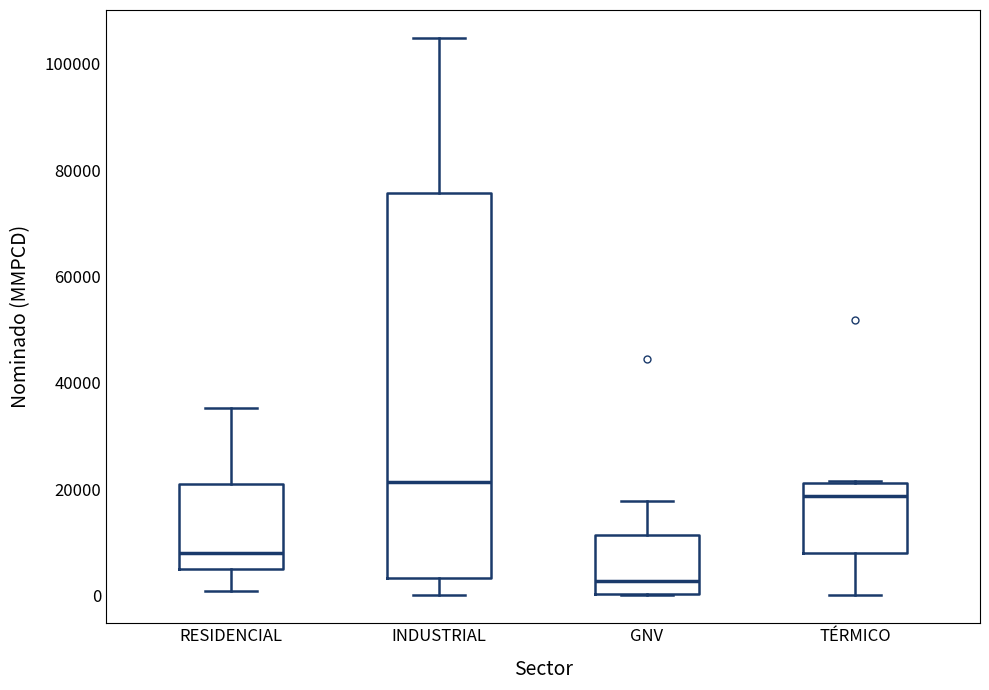

Which box has the lowest median line?

GNV